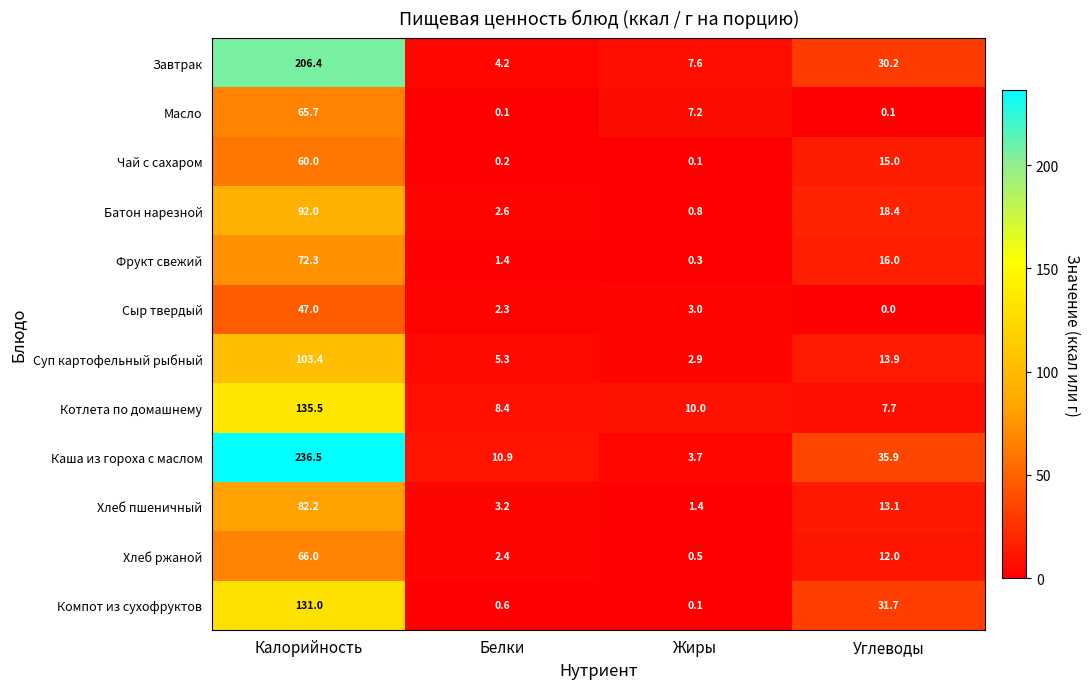

What is the average value of the Масло series?

18.3